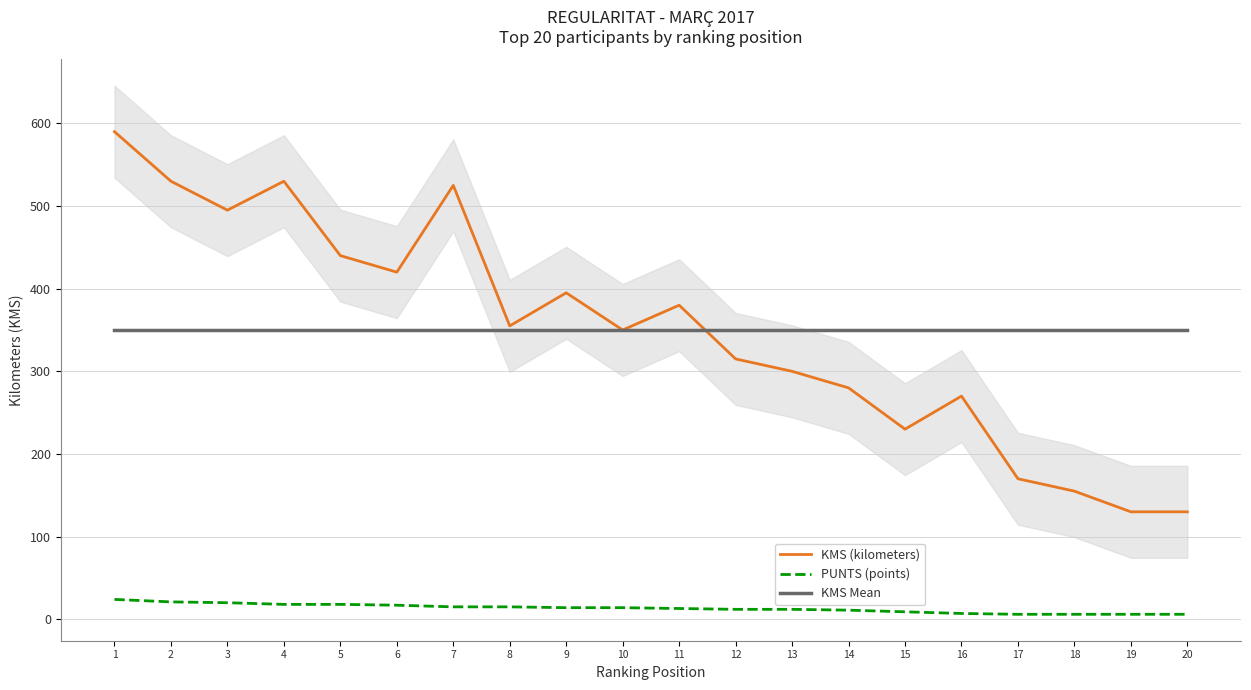

At 2, list the series in order from largest to smallest.

KMS (kilometers), KMS Mean, PUNTS (points)